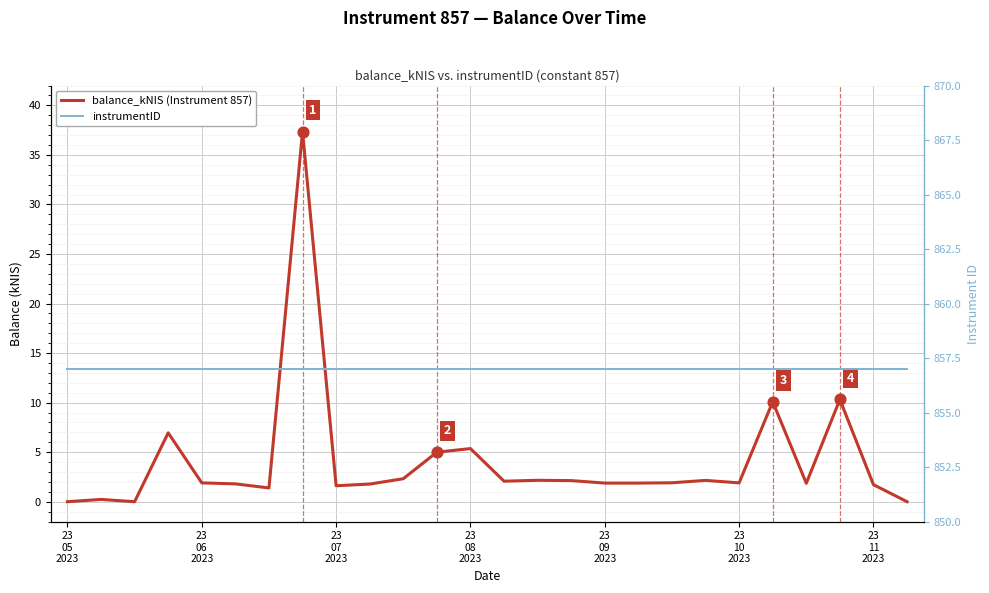

Which series contains the highest Y value?

instrumentID